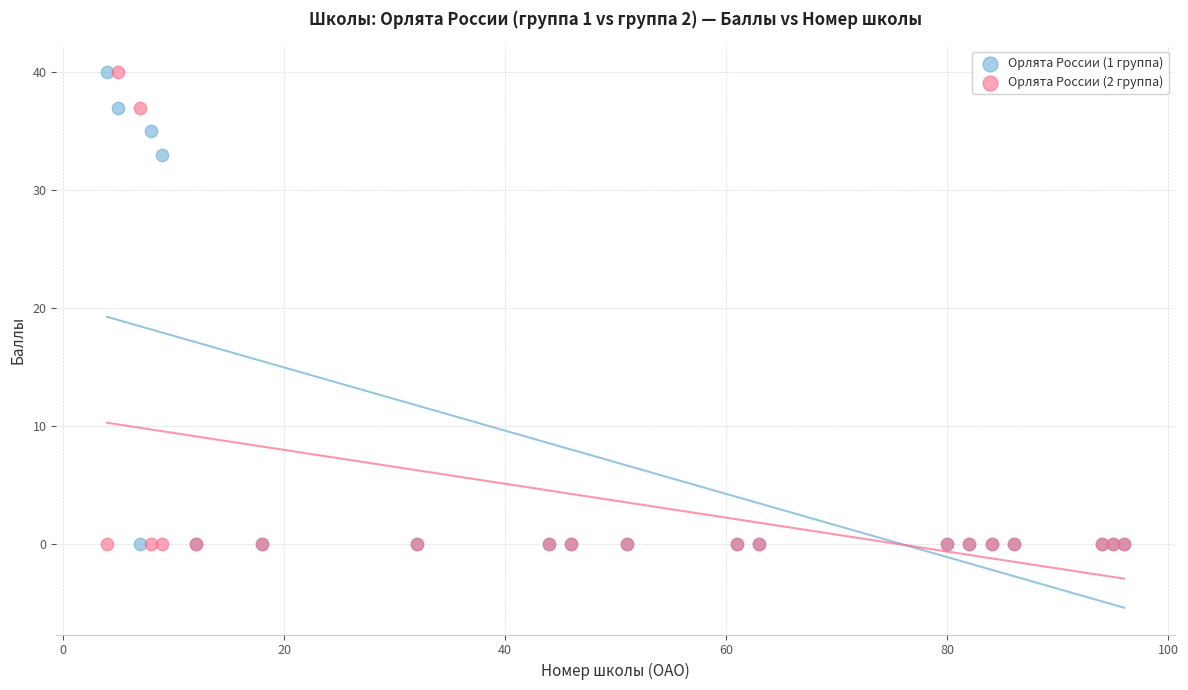

Across all series, what Y value is closest to 20?

33